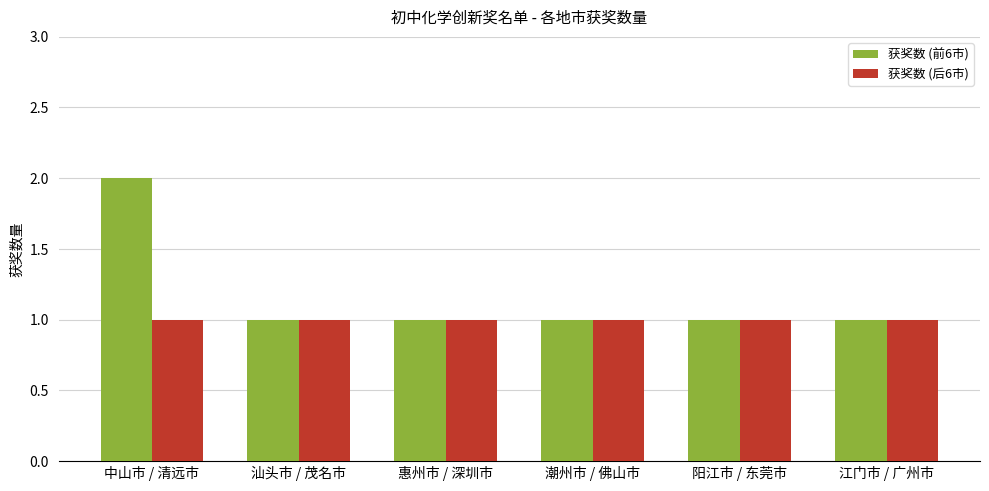

What is the average value of the 获奖数 (后6市) series?

1